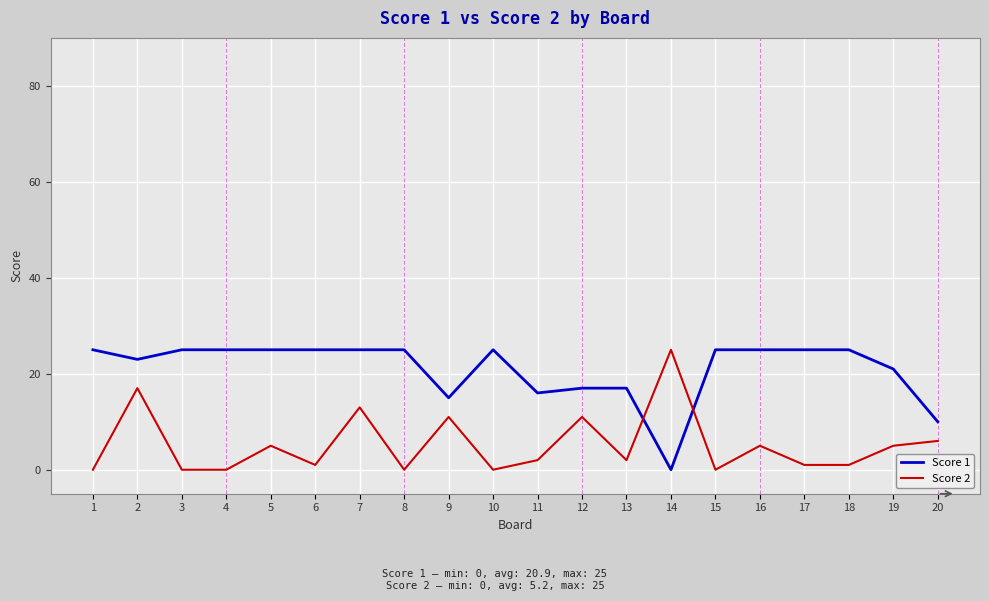

At 5, list the series in order from largest to smallest.

Score 1, Score 2